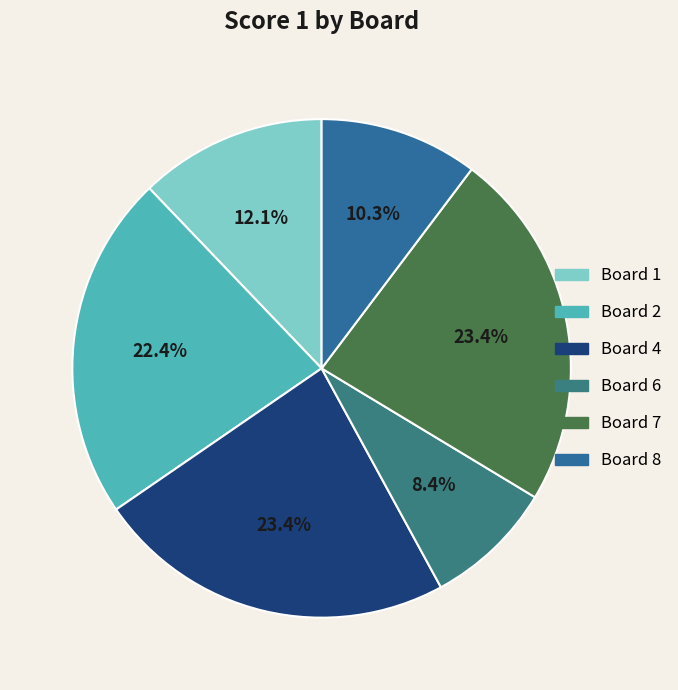

To the nearest percent, what is the average slice percentage?

17%